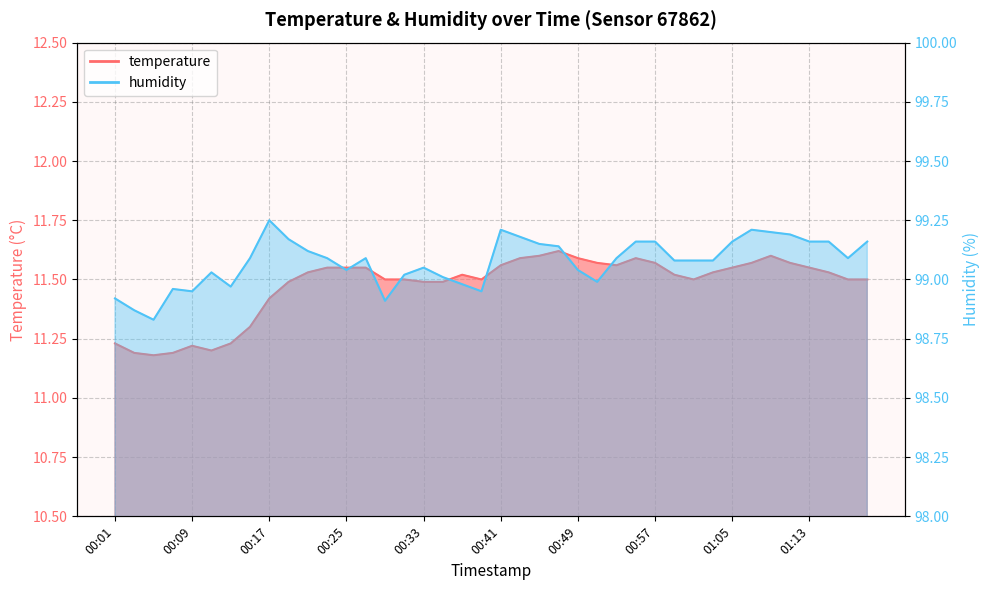

Which series changed the most between 00:53 and 01:17?

temperature